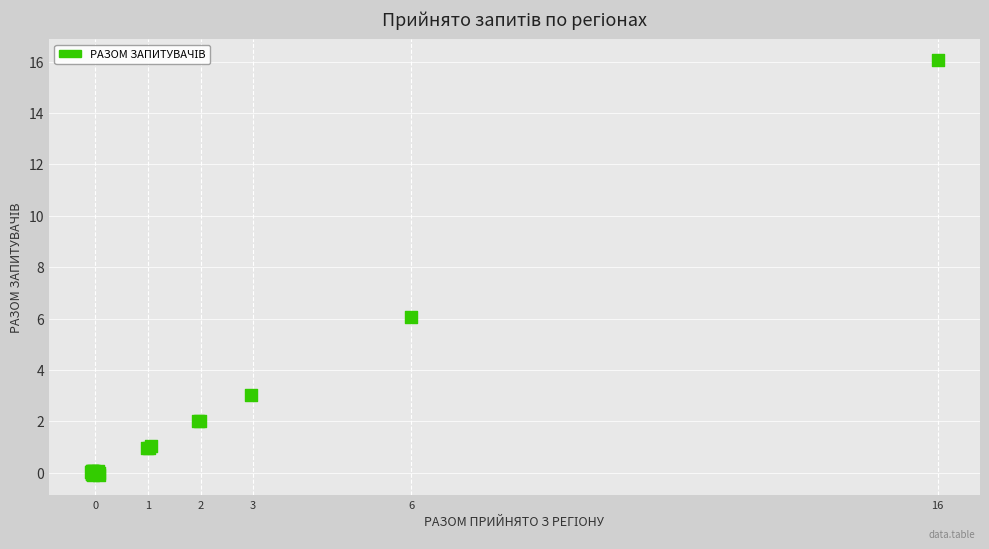

What Y value in the scatter plot is closest to 7?

6.1